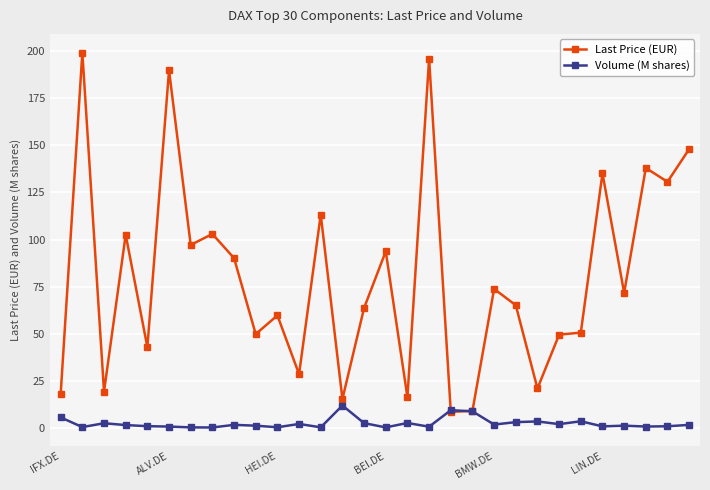

Which series has the largest total across all categories?

Last Price (EUR)